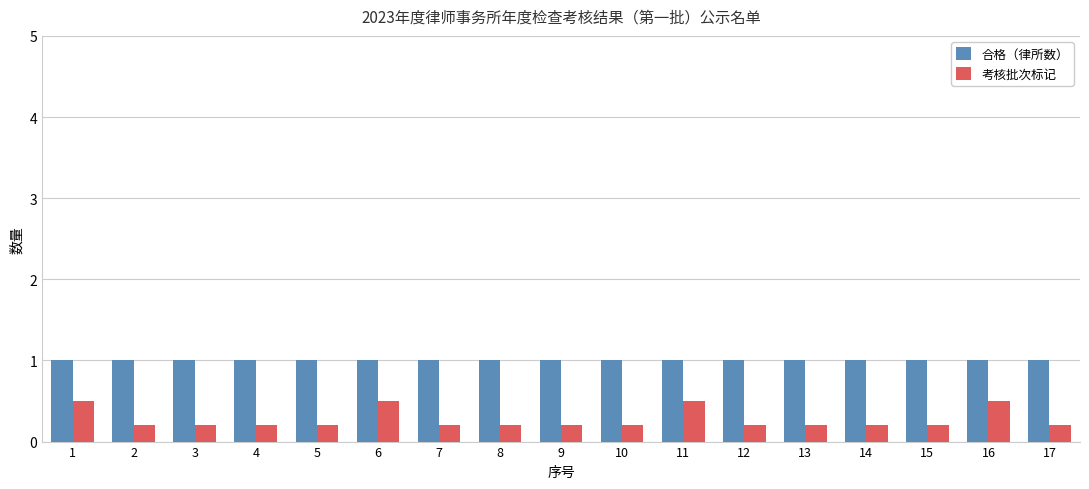

What is the sum of all 合格（律所数） values?

17.0